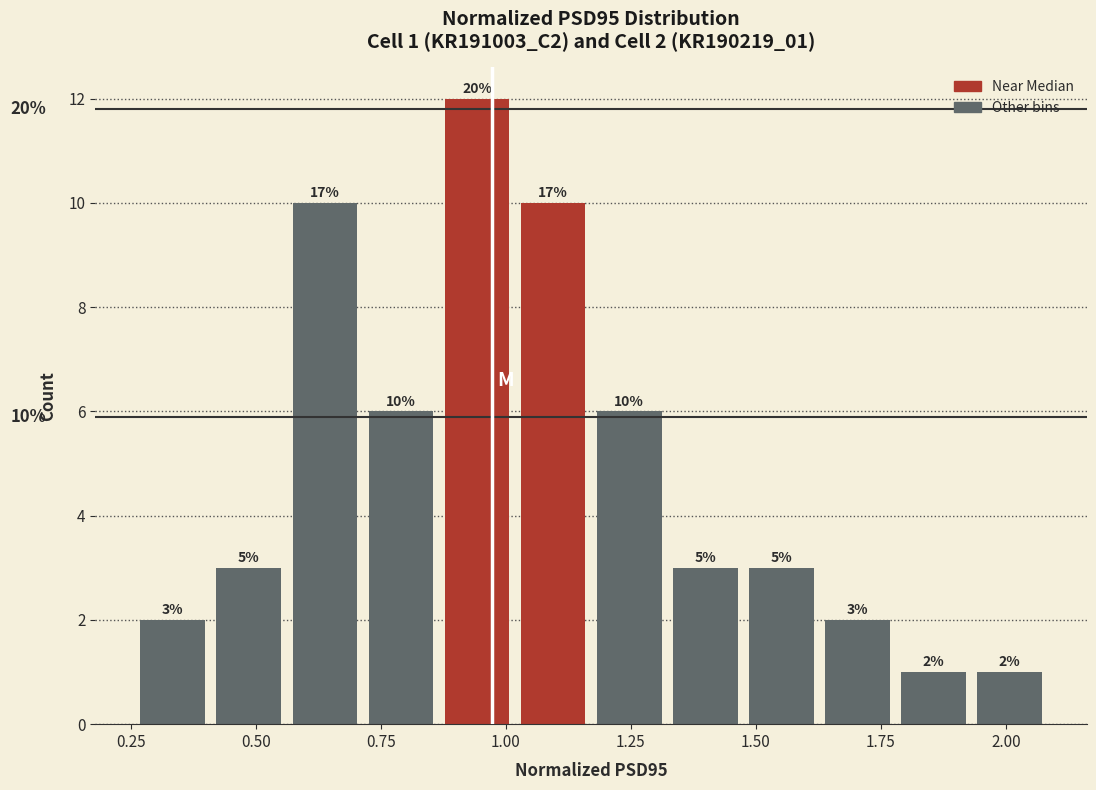

Around what value on the x-axis is the tallest bar? Give the approximate position of its centre, as read against the axis.

0.95